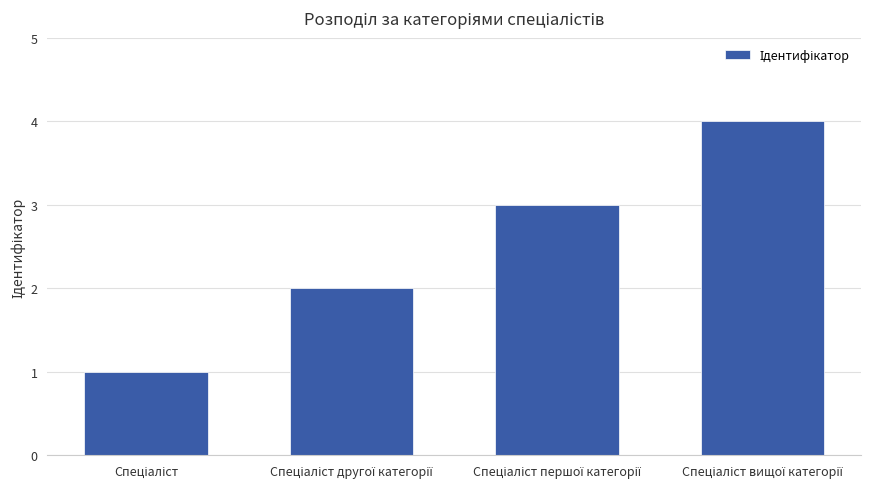

How many data points does each series have?

4